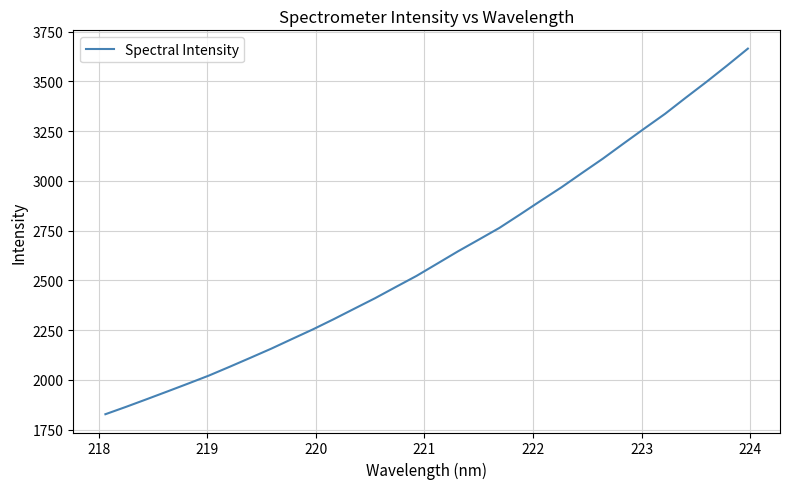

What is the smallest value displayed?

1827.4